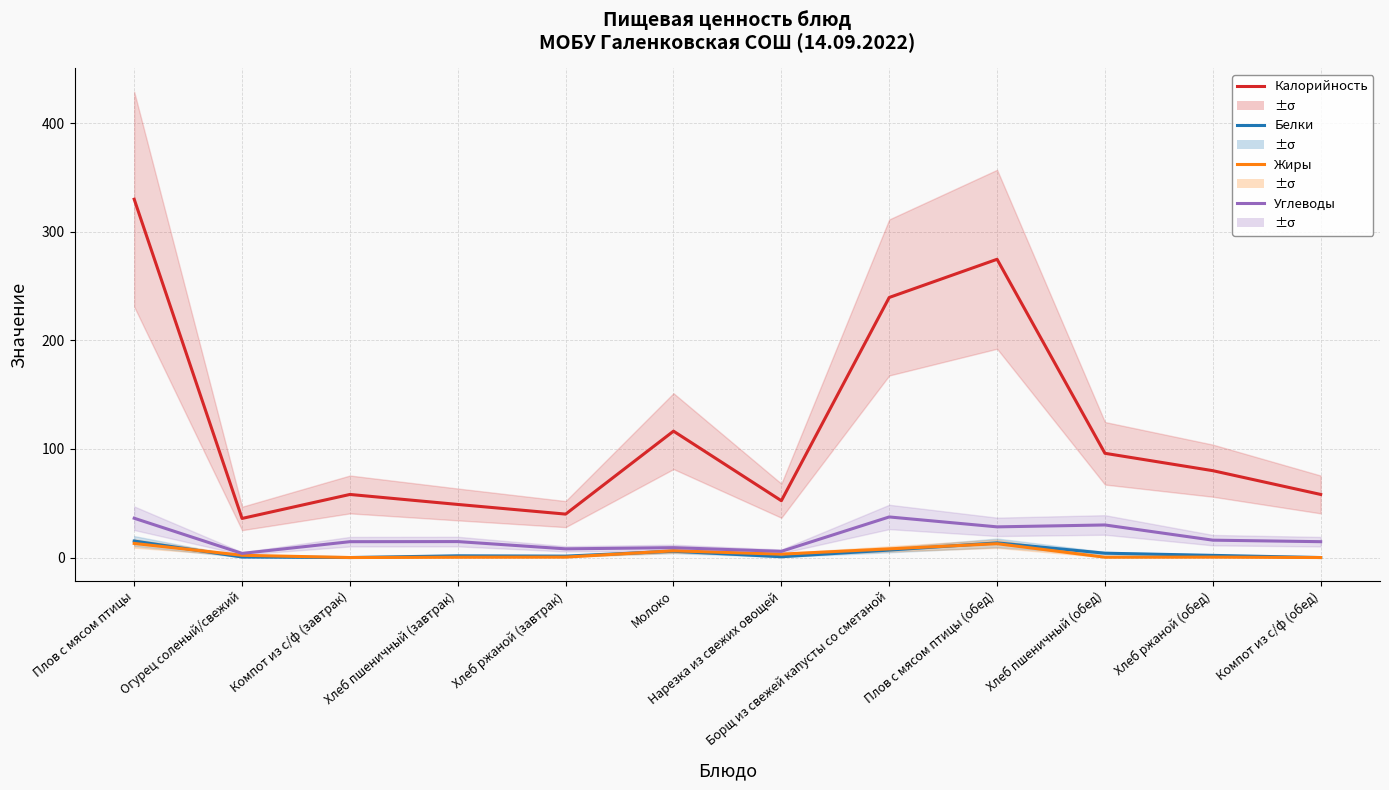

What is the total value across all series at Хлеб пшеничный (обед)?

130.3